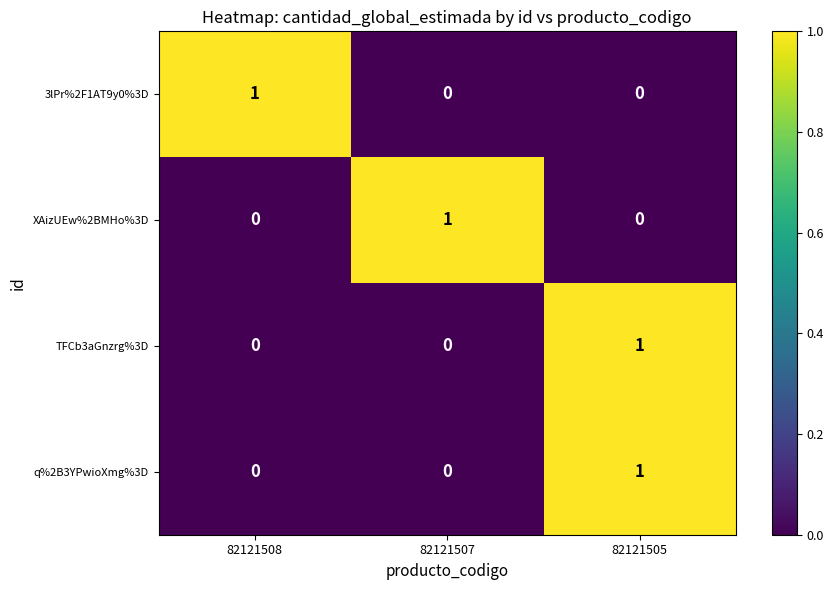

Which category has the highest value in the q%2B3YPwioXmg%3D series?

82121505